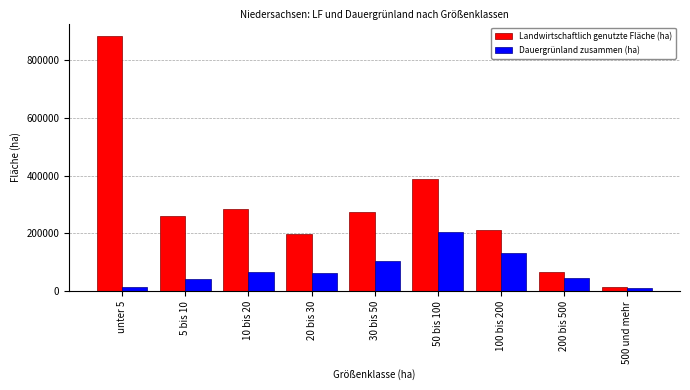

True or false: Landwirtschaftlich genutzte Fläche (ha) has a value of 90786 at 10 bis 20.

False